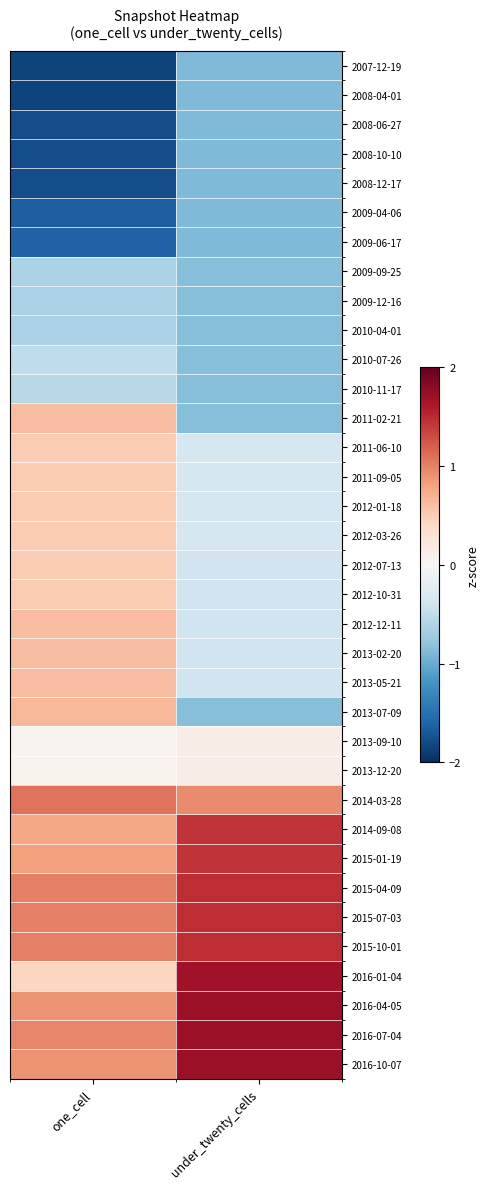

At how many categories does at least one series exceed 0?

2